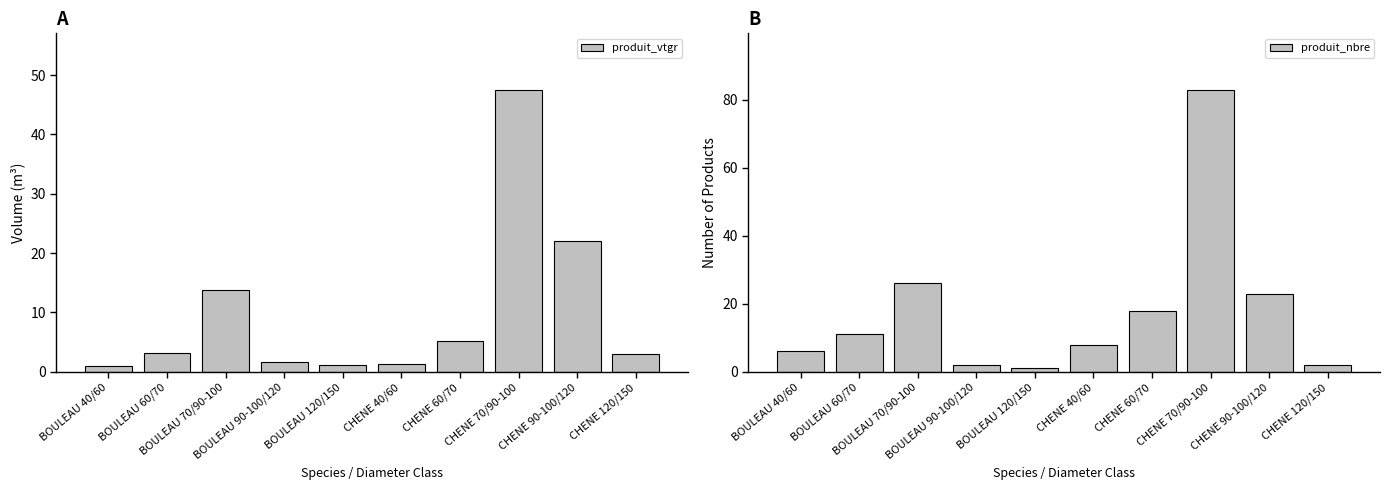

What is the label of the 9th bar from the right?

BOULEAU 60/70